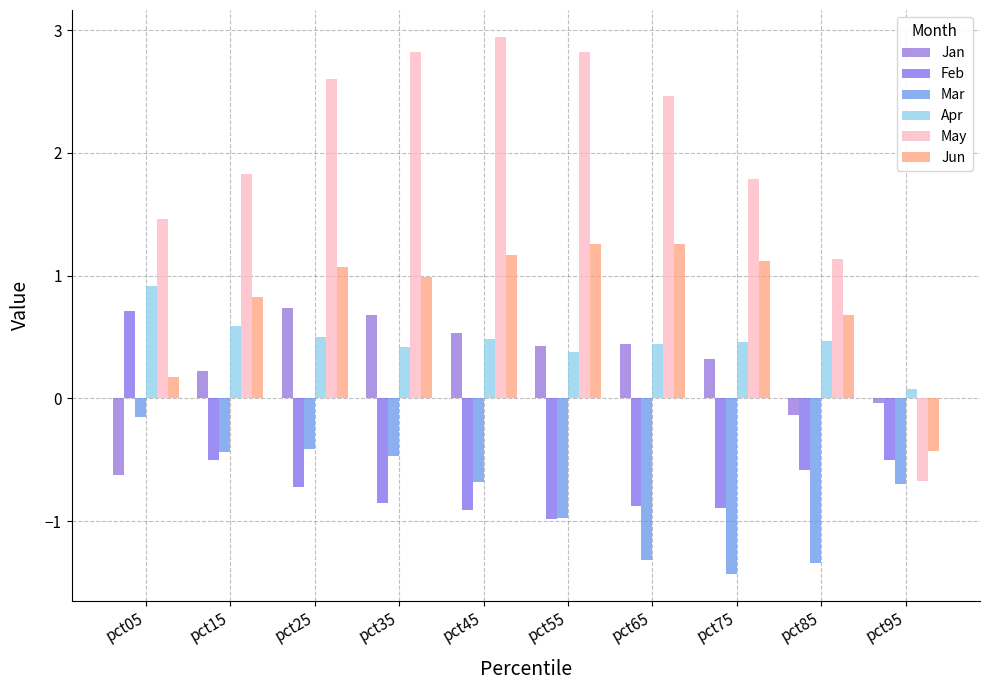

Is the value of Jun at pct65 greater than the value of Apr at pct35?

Yes